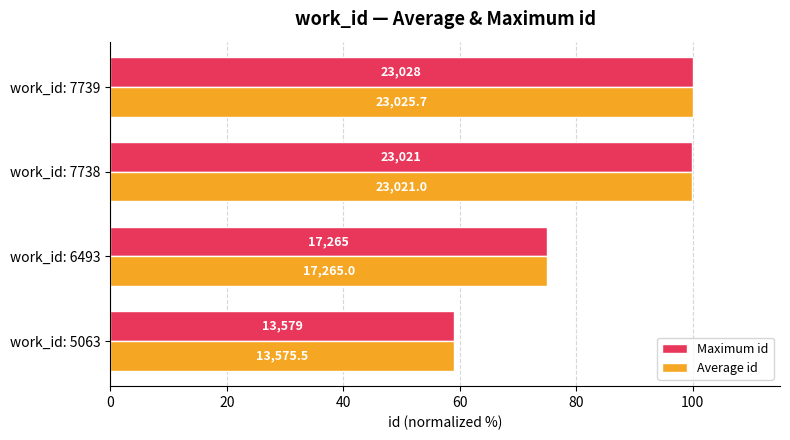

What are all the series names shown in the legend?

Maximum id, Average id